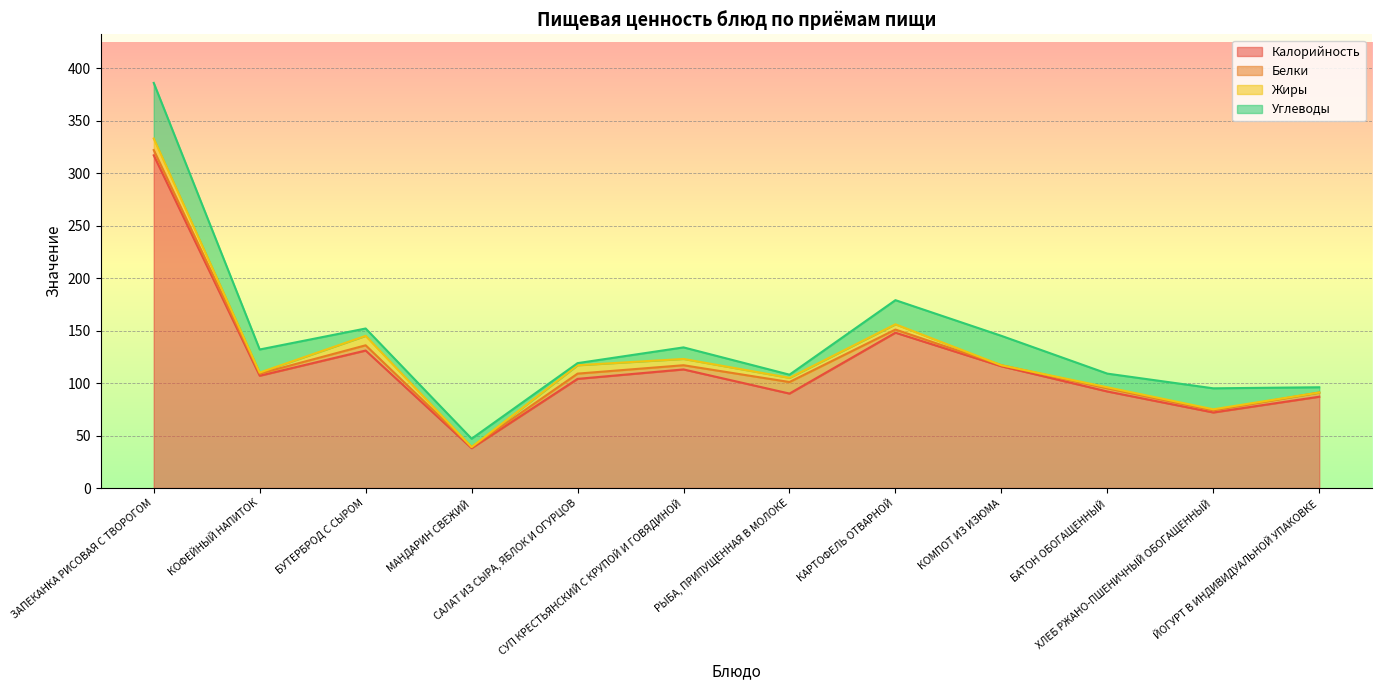

At which category does Углеводы reach its first local valley?

БУТЕРБРОД С СЫРОМ